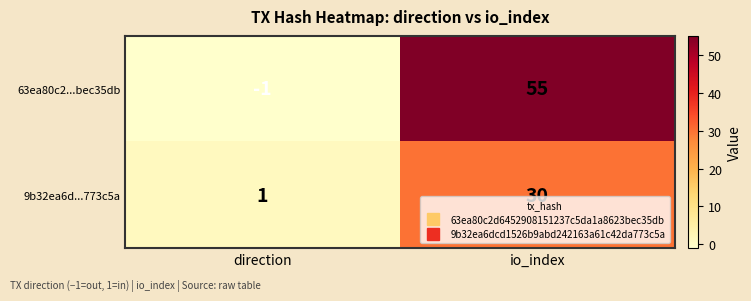

What is the average value of the 9b32ea6d...773c5a series?

16